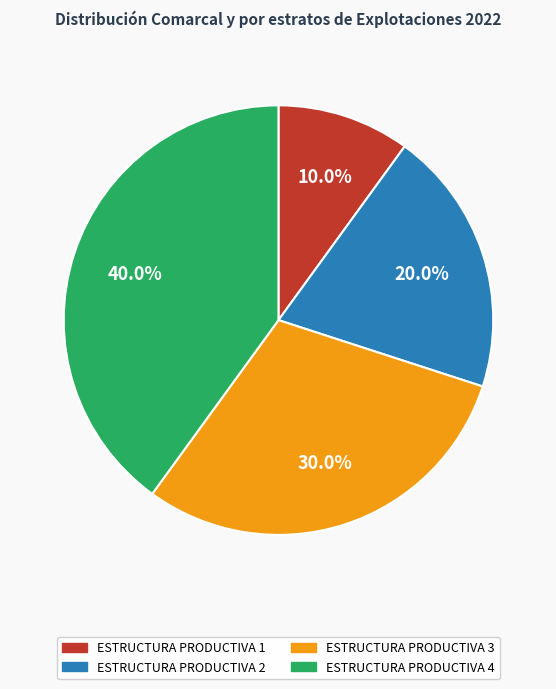

To the nearest percent, what is the combined percentage of ESTRUCTURA PRODUCTIVA 1 and ESTRUCTURA PRODUCTIVA 3?

40%